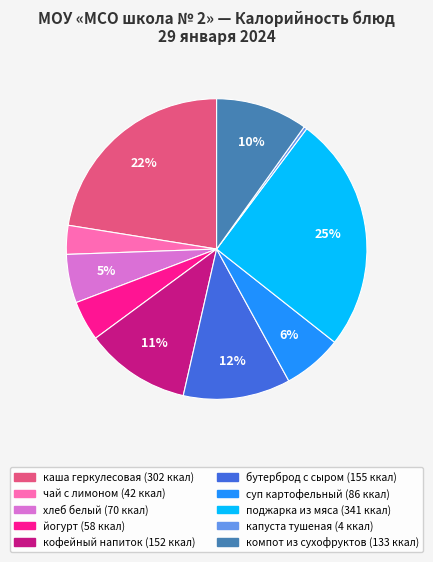

Count the number of slices in the pie.

10